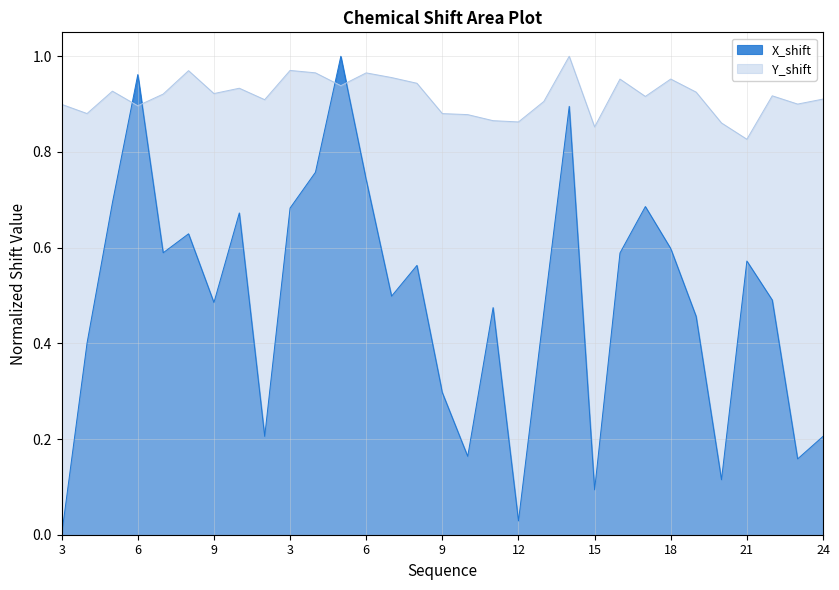

Which series ends up on top after the final intersection of X_shift and Y_shift?

Y_shift